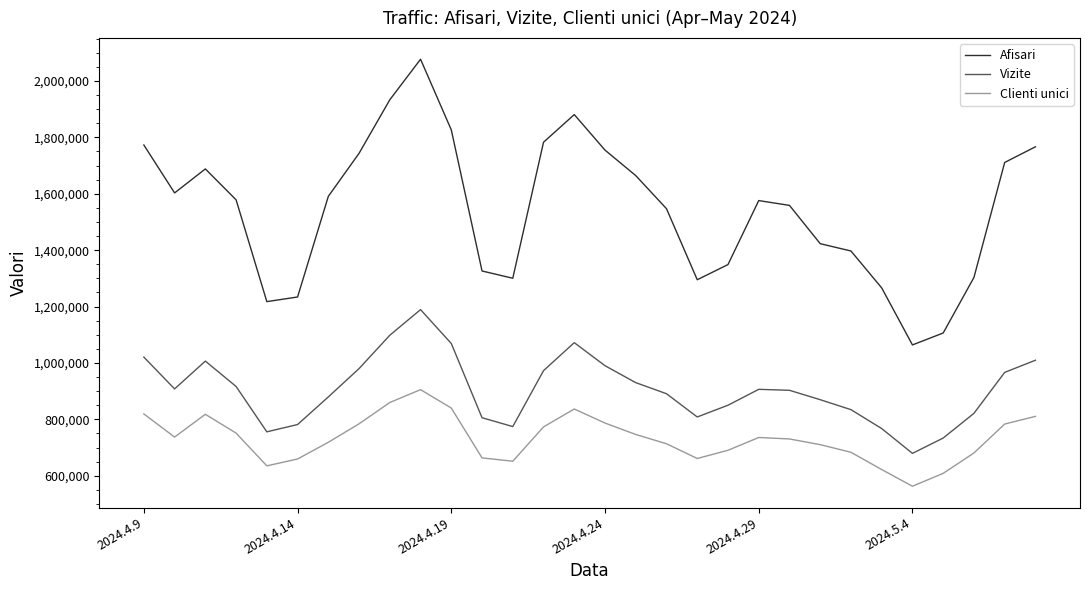

Which series has the largest range (max minus min)?

Afisari